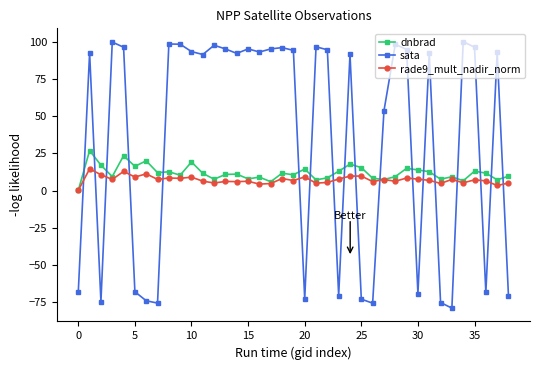

What is the highest value of the dnbrad series?

26.8